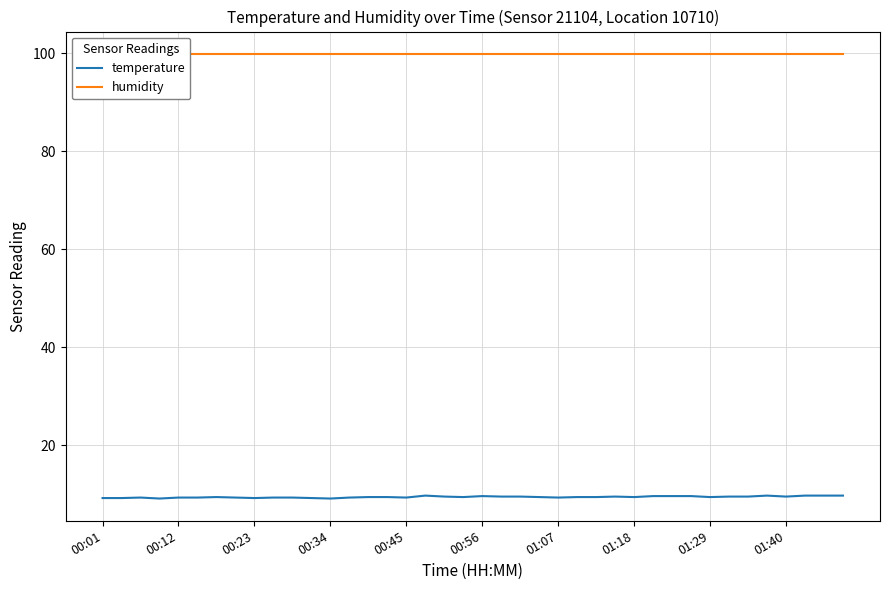

True or false: humidity and temperature intersect in this chart.

False